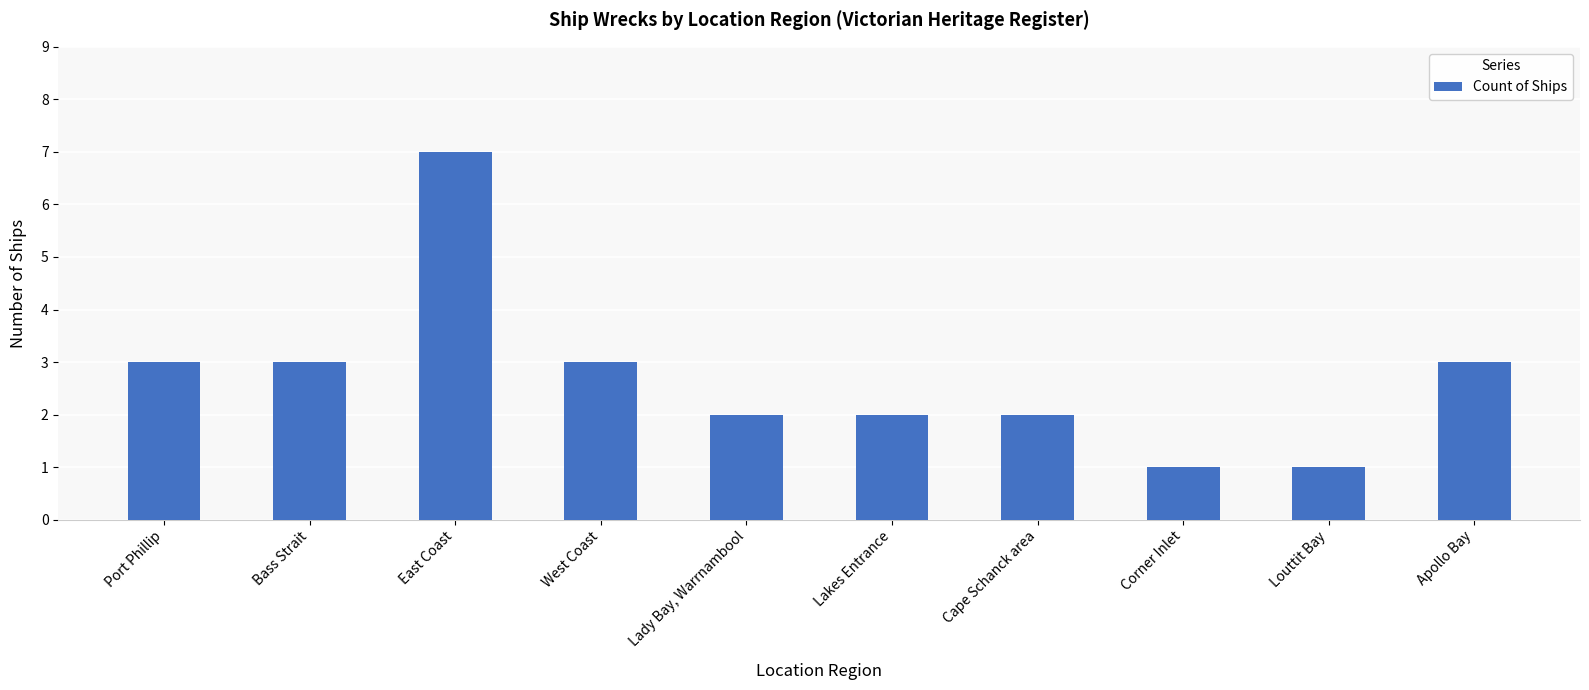

Are the bars horizontal?

No